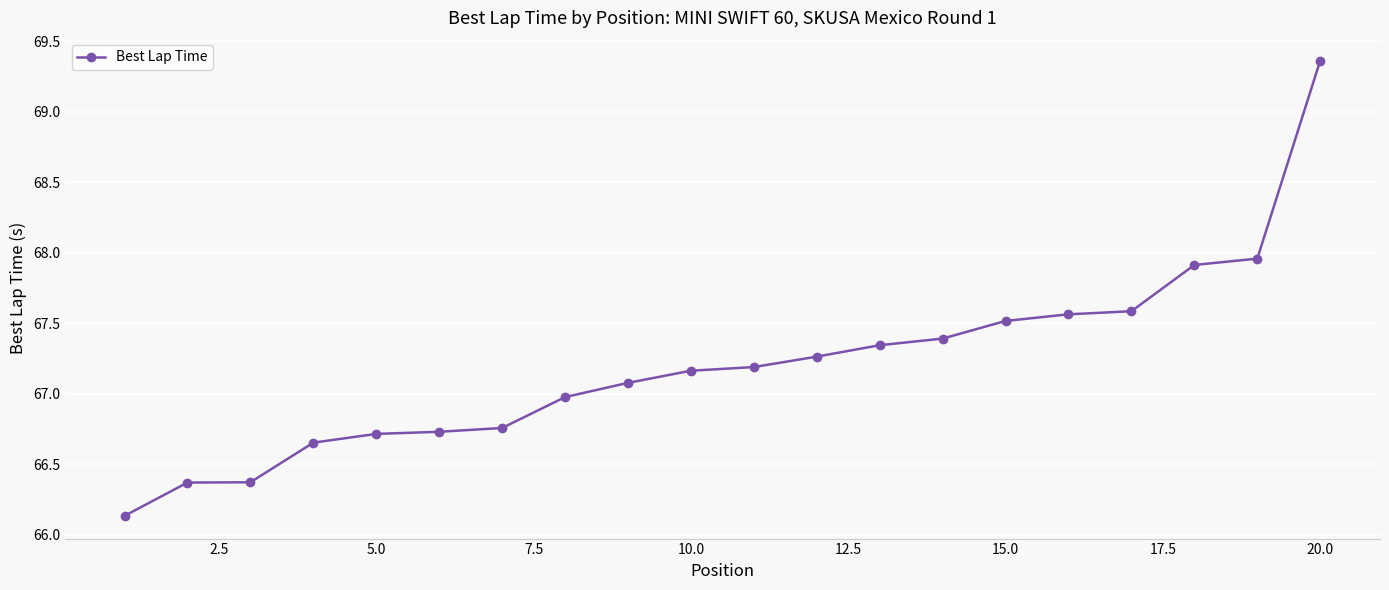

What is the sum of all values?

1344.0